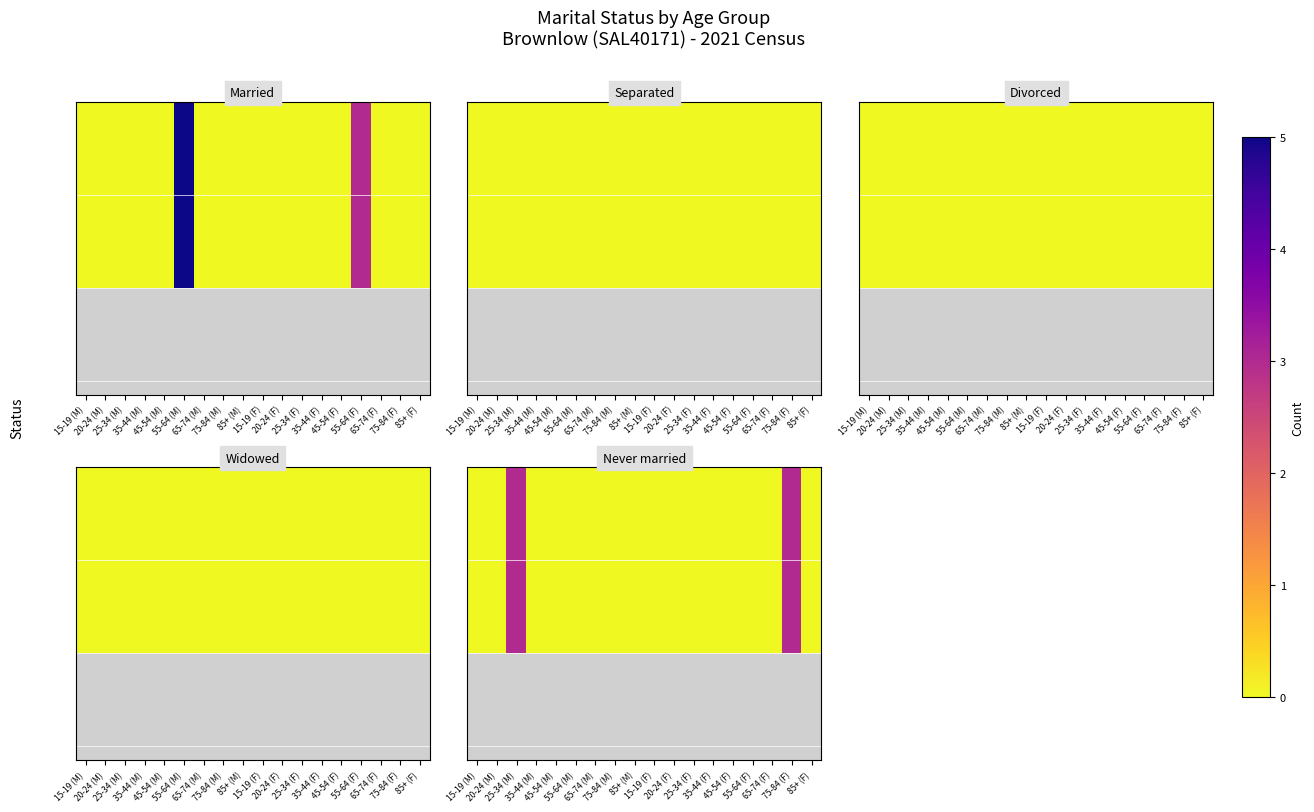

Reading right to left, list all the values displayed in this chart.

0	3	0	0	0	0	0	0	0	0	0	0	0	0	0	3	0	0